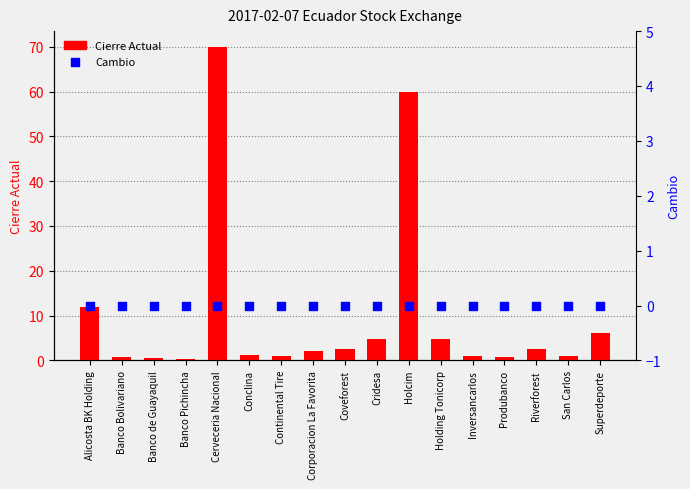

What is the total value across all series at Produbanco?

0.7